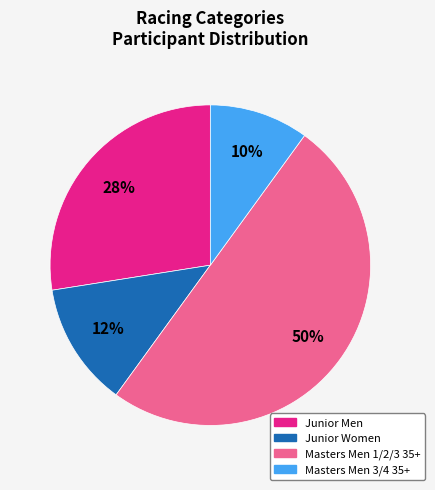

Which category has the smallest portion of the pie?

Masters Men 3/4 35+